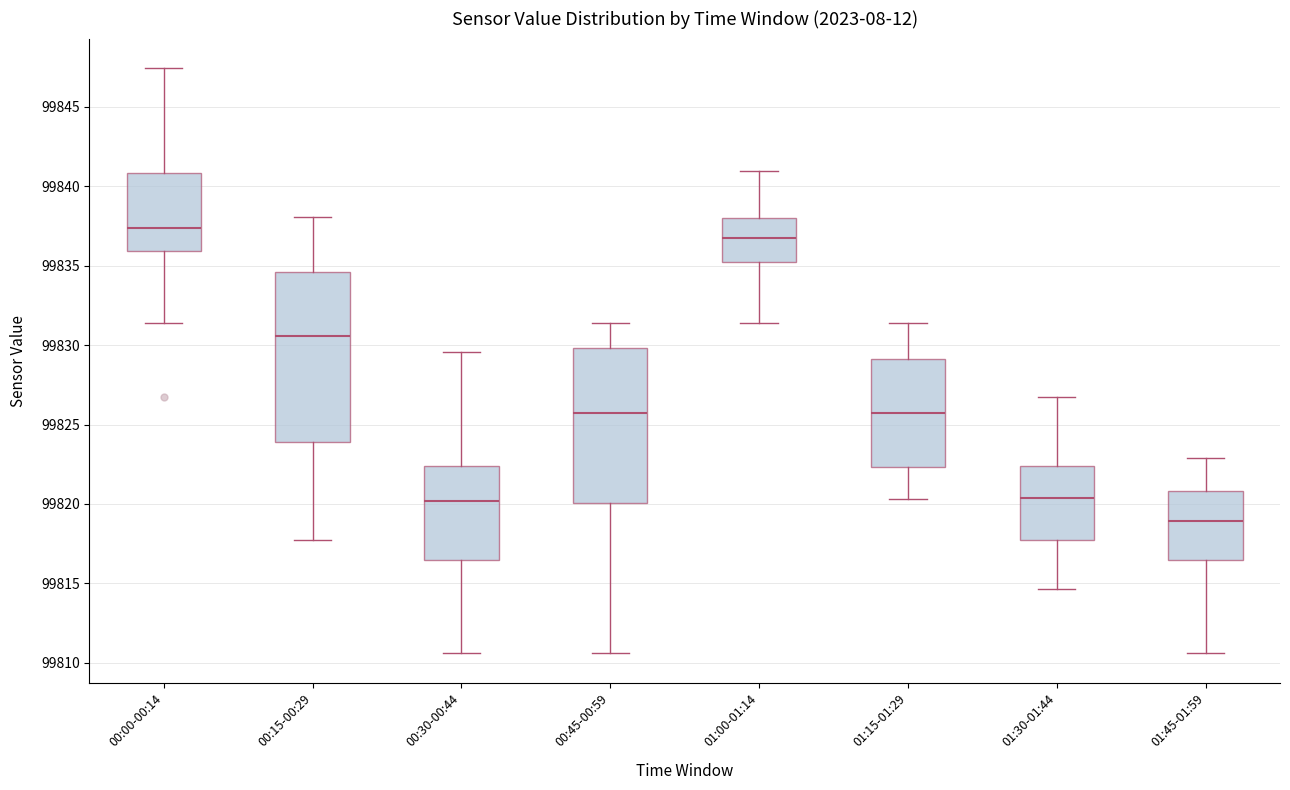

Comparing the boxes themselves (not the whiskers), which one is the tallest?

00:15-00:29